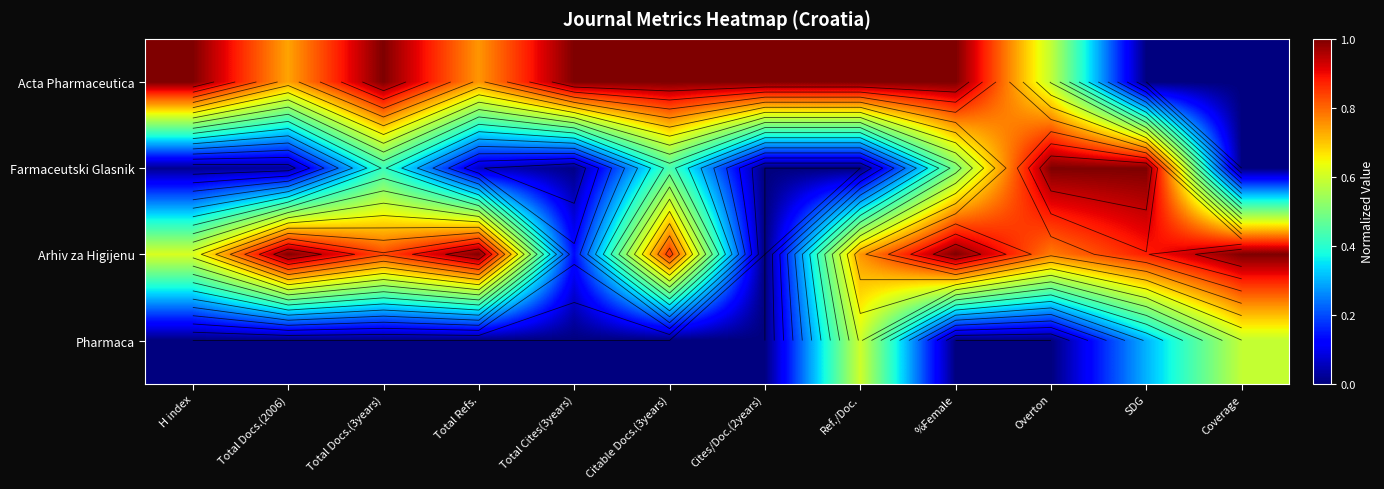

How many Acta Pharmaceutica values are between 0 and 1?

12